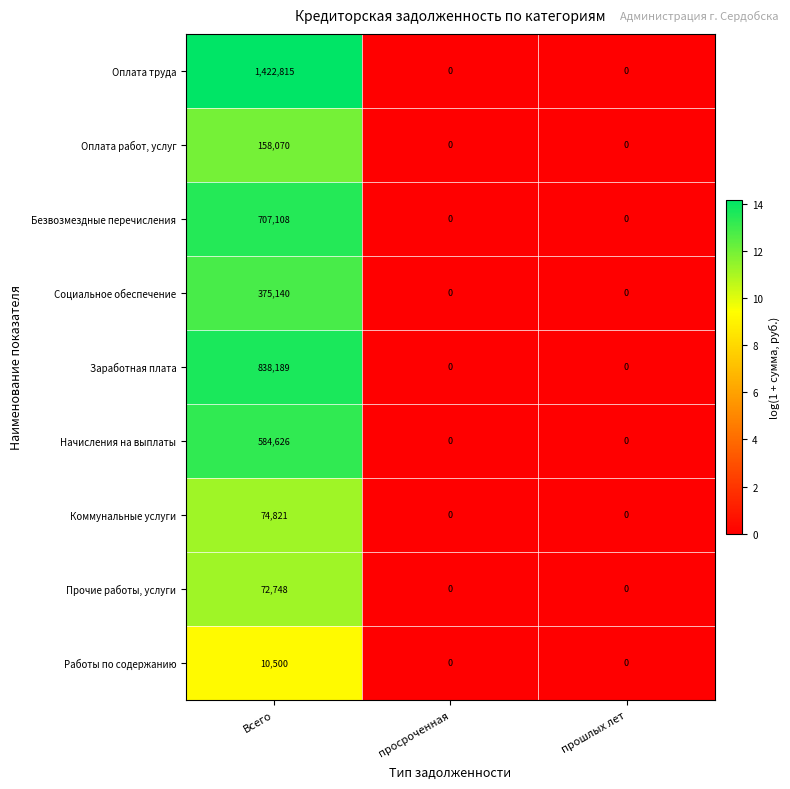

Which series has the largest total across all categories?

Оплата труда